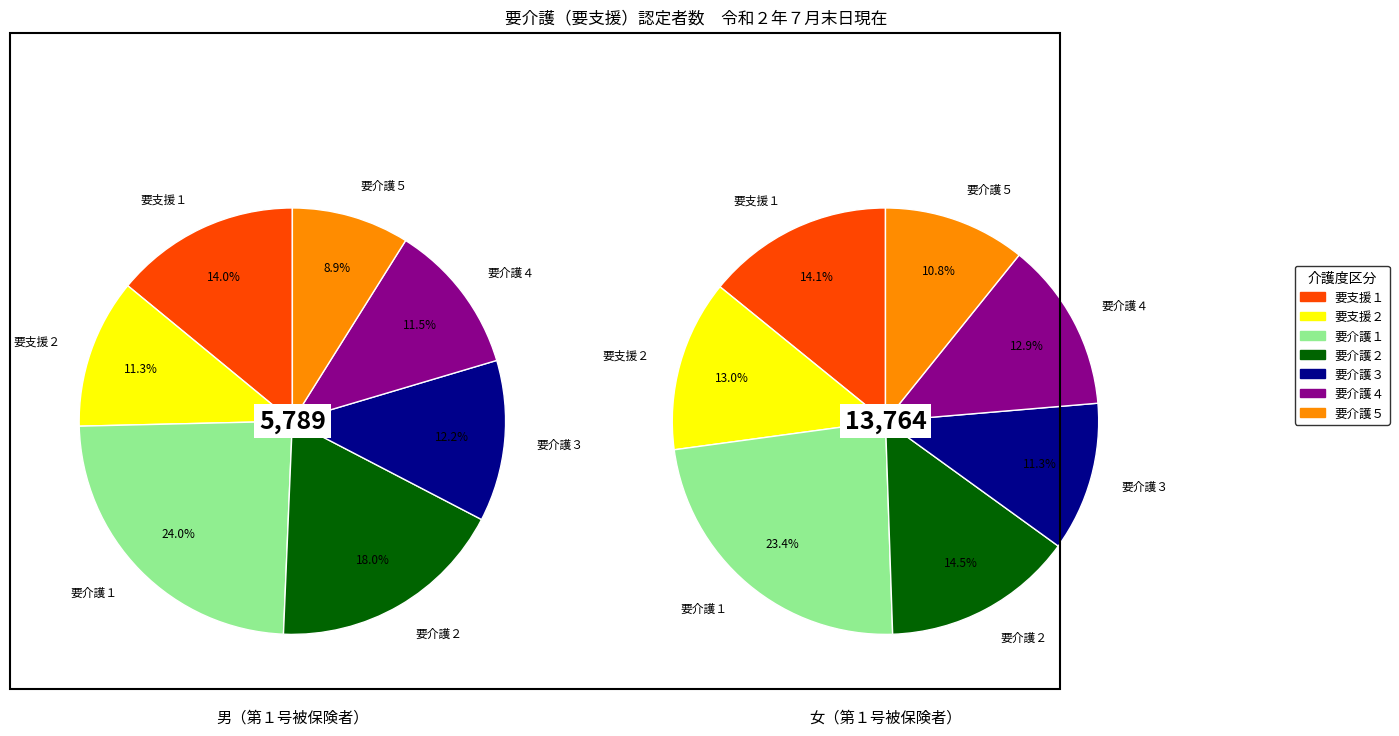

To the nearest percent, what percentage of the pie is 要介護５?

9%